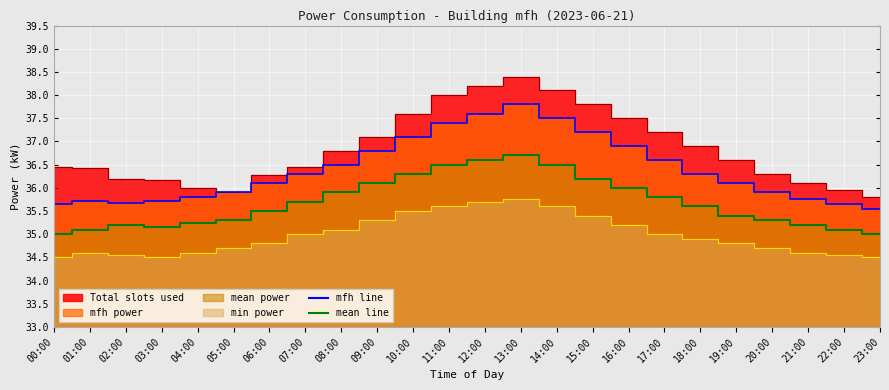

At which label does mfh line reach its minimum?

23:00